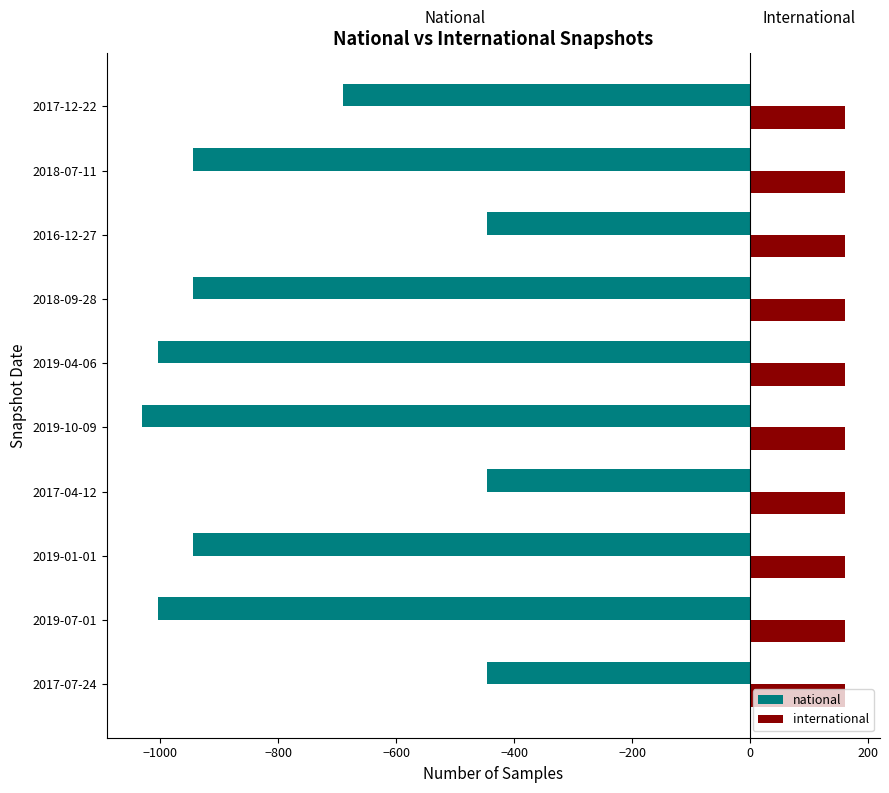

List the series in order of their peak value, highest first.

international, national